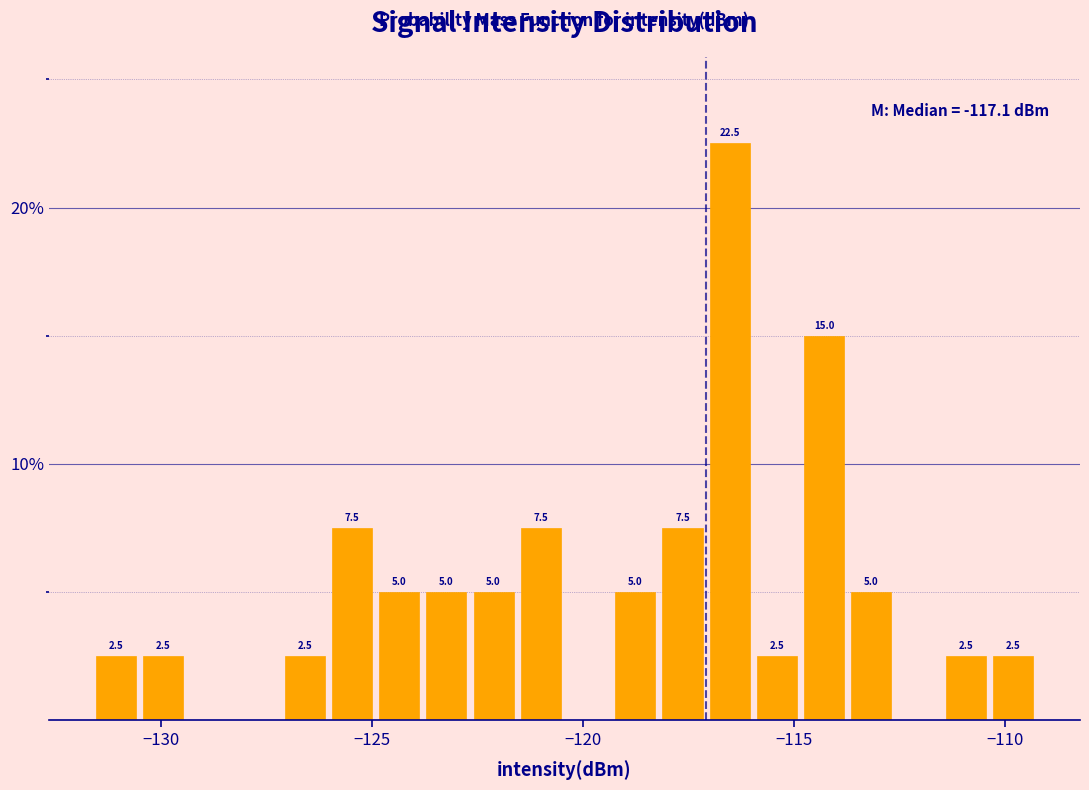

Read against the x-axis, roughly where is the centre of the tallest bar?

-116.5